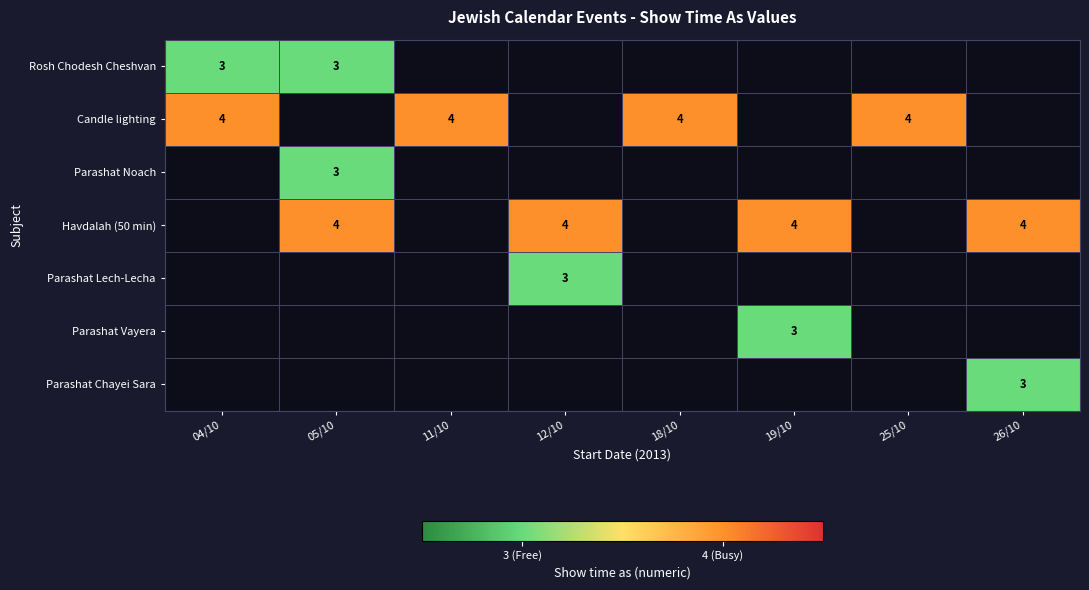

Is it true that Parashat Vayera equals 3 at 19/10?

True